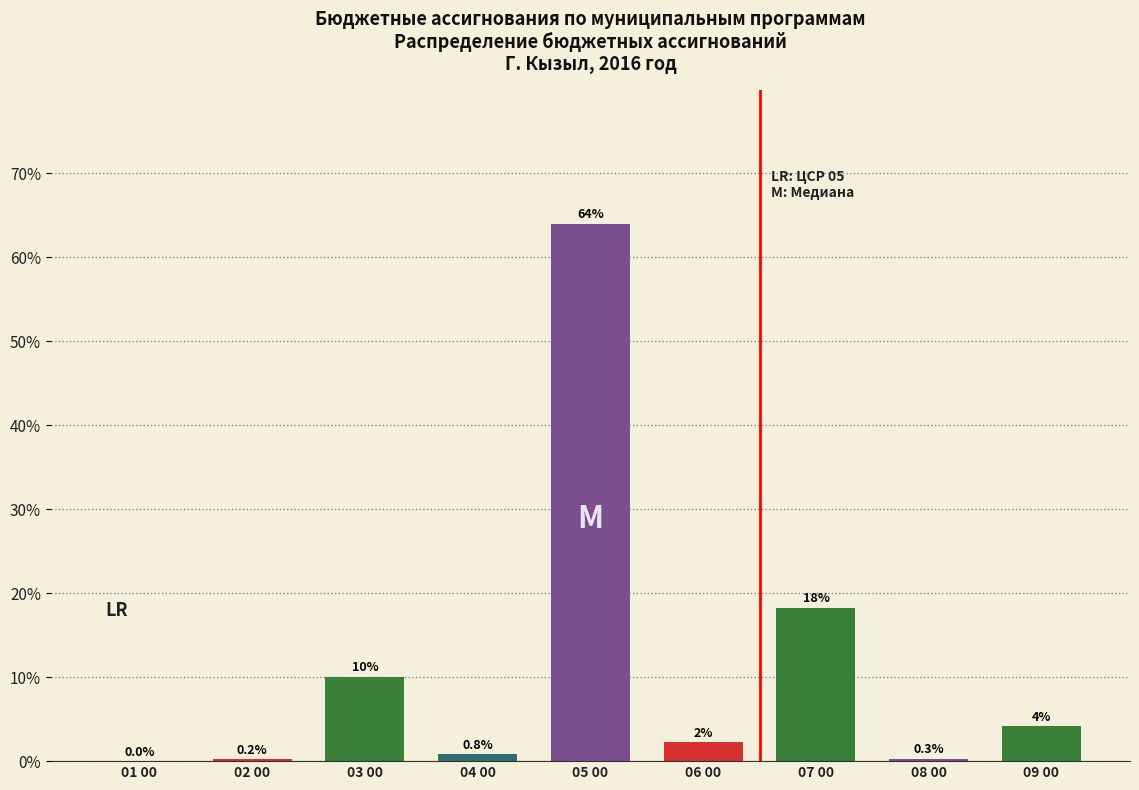

True or false: the data shows 29.8 at 07 00.

False